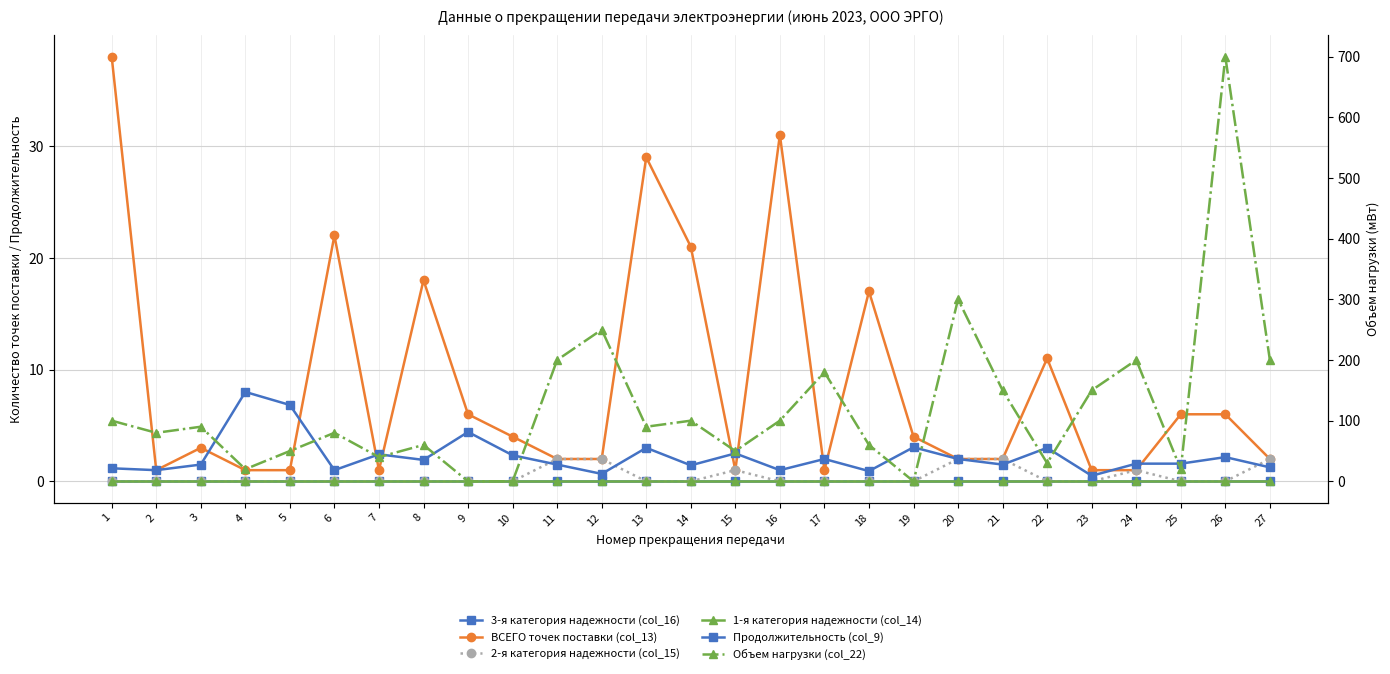

True or false: ВСЕГО точек поставки (col_13) and 2-я категория надежности (col_15) intersect in this chart.

False